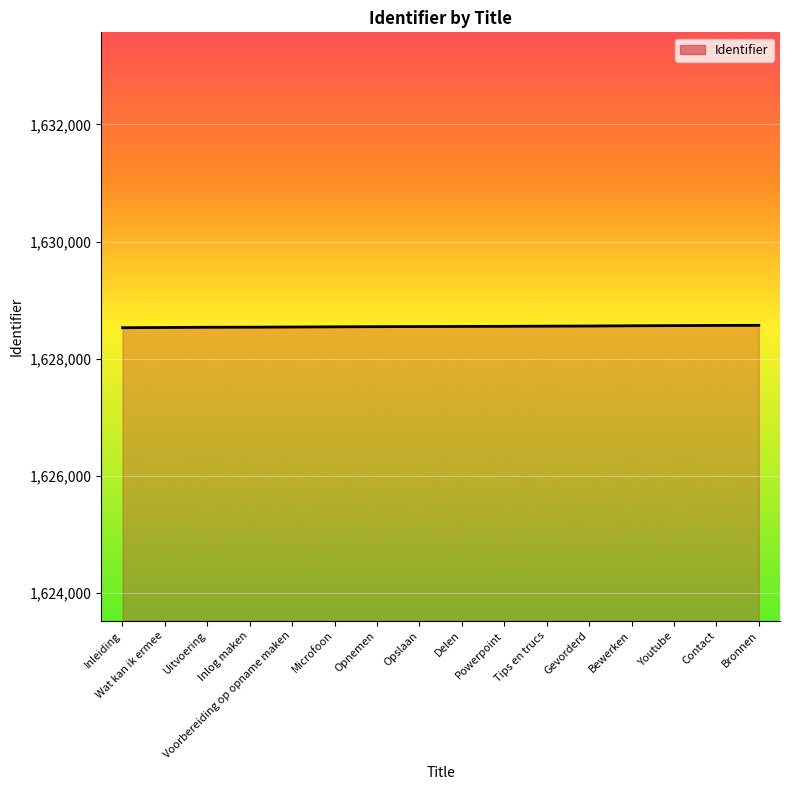

Count the number of categories in the chart.

16